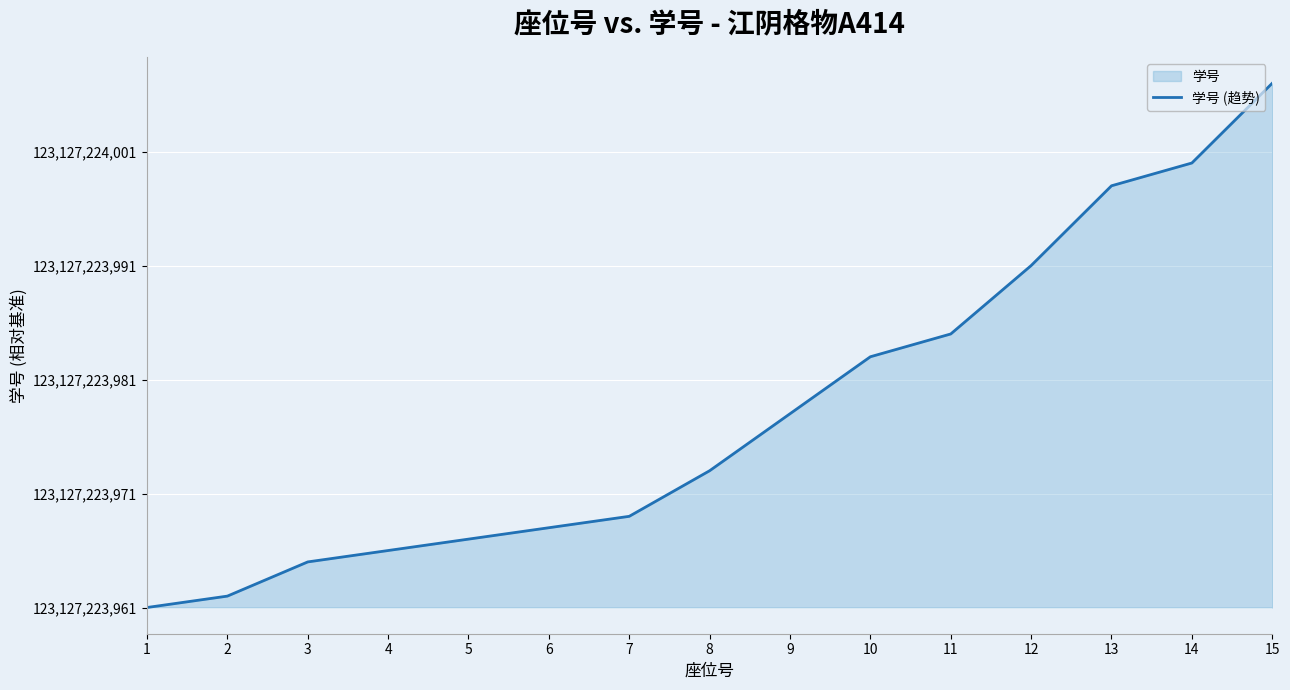

How many distinct data groups are displayed?

1